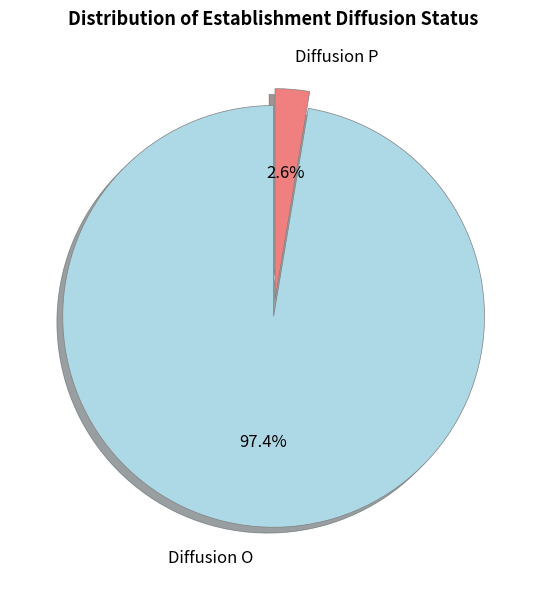

Which has a higher value, Diffusion P or Diffusion O?

Diffusion O